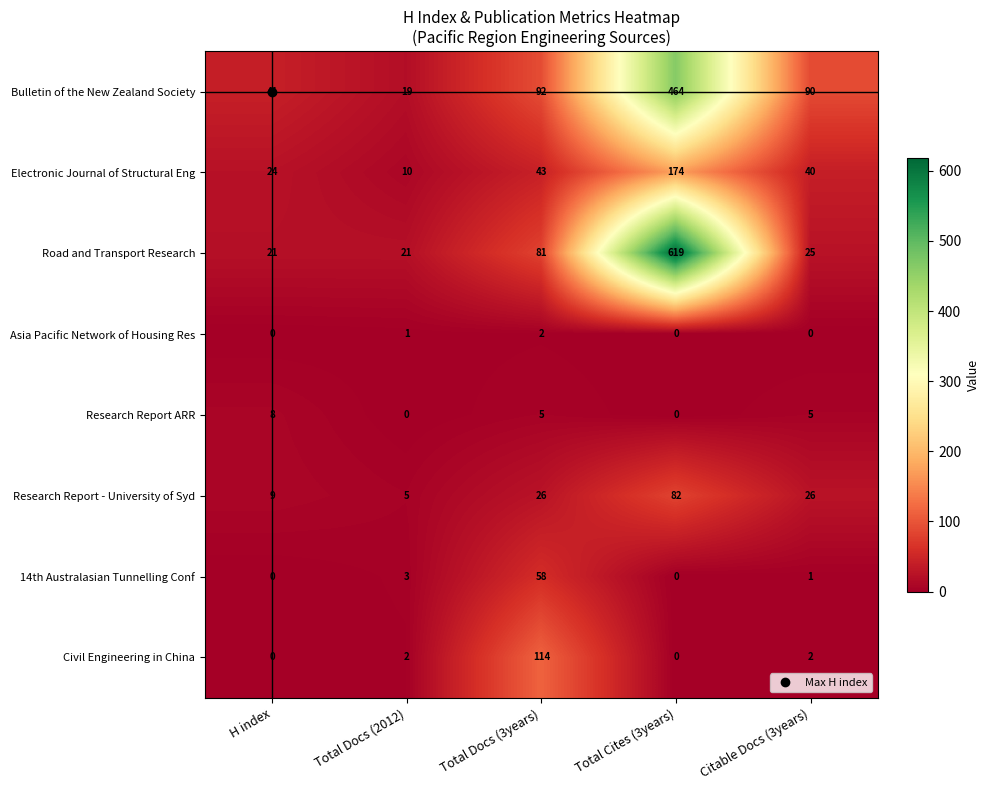

At which label does Research Report ARR reach its peak?

H index